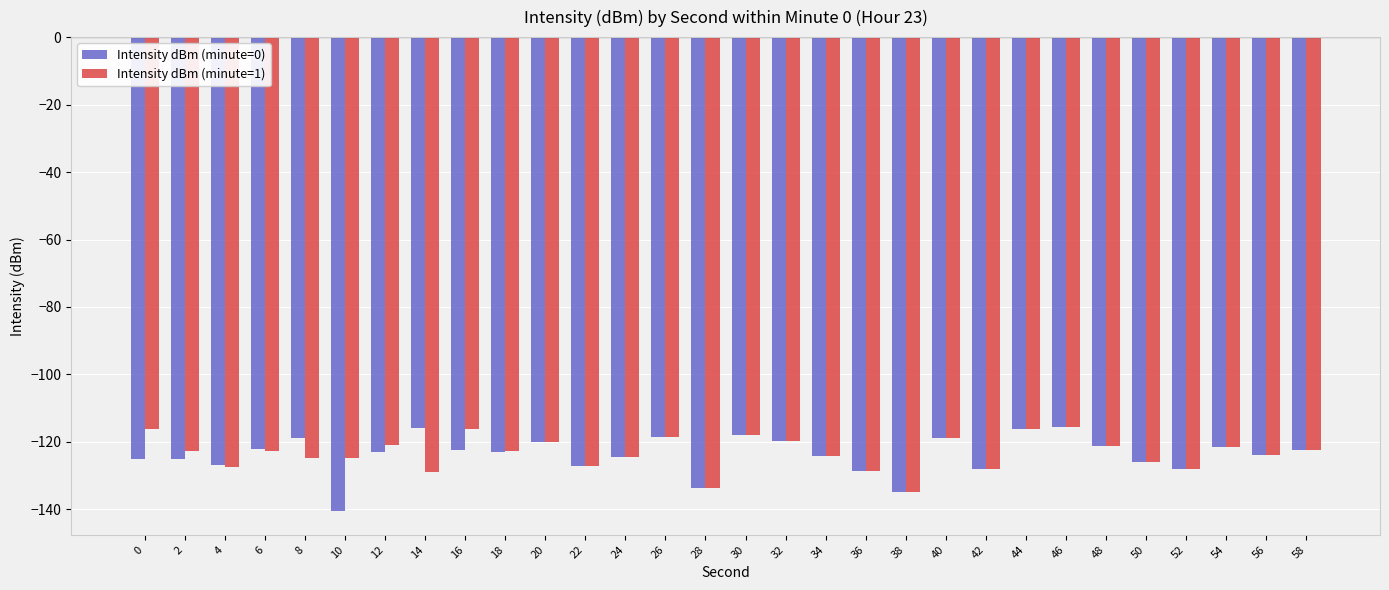

Which label corresponds to the smallest value in the chart?

10